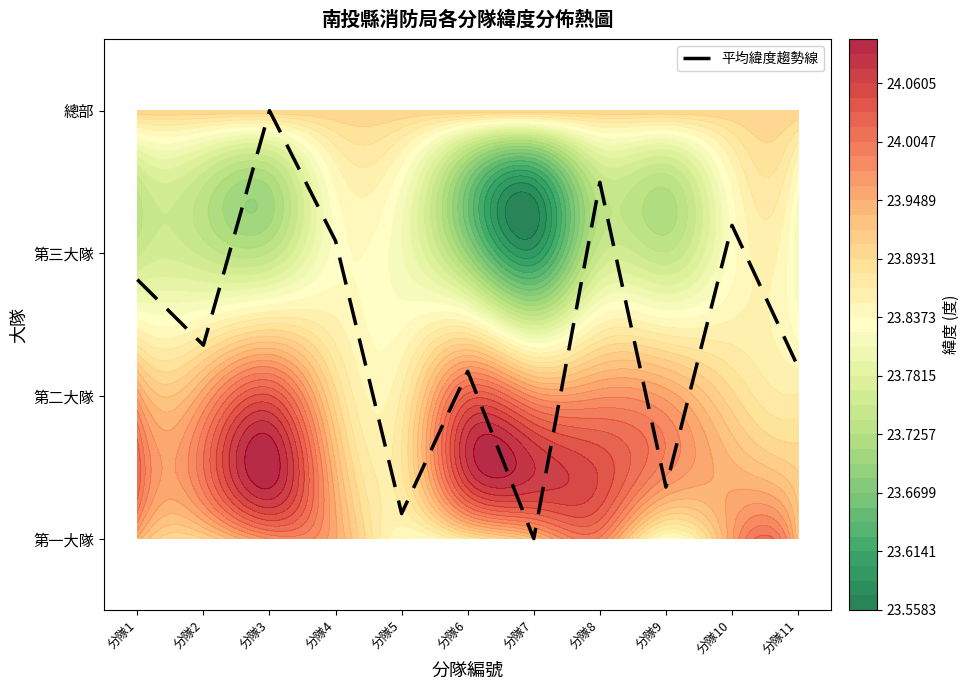

Reading left to right, transcribe all the data shown in this chart.

1.8	1.4	3.0	2.1	0.2	1.2	0.0	2.5	0.4	2.2	1.2